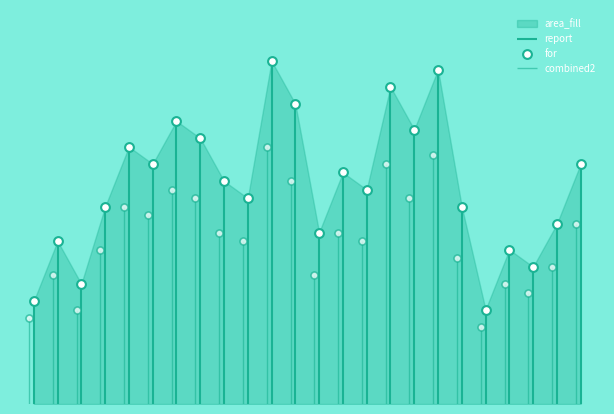

What is the ratio of the value at 25 to the value at 10?

0.8